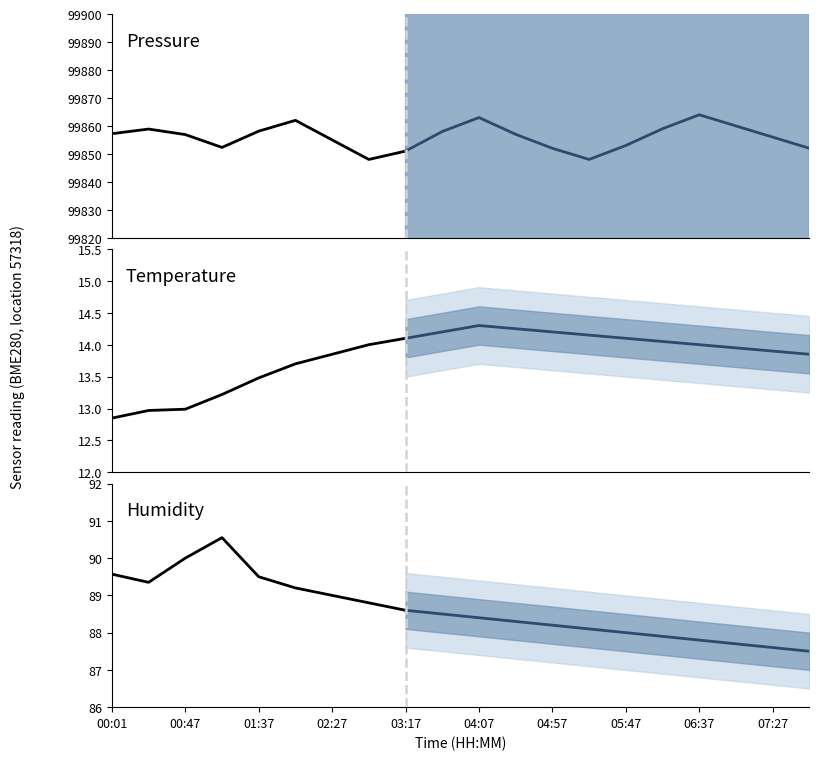

How many lines are shown in the chart?

3